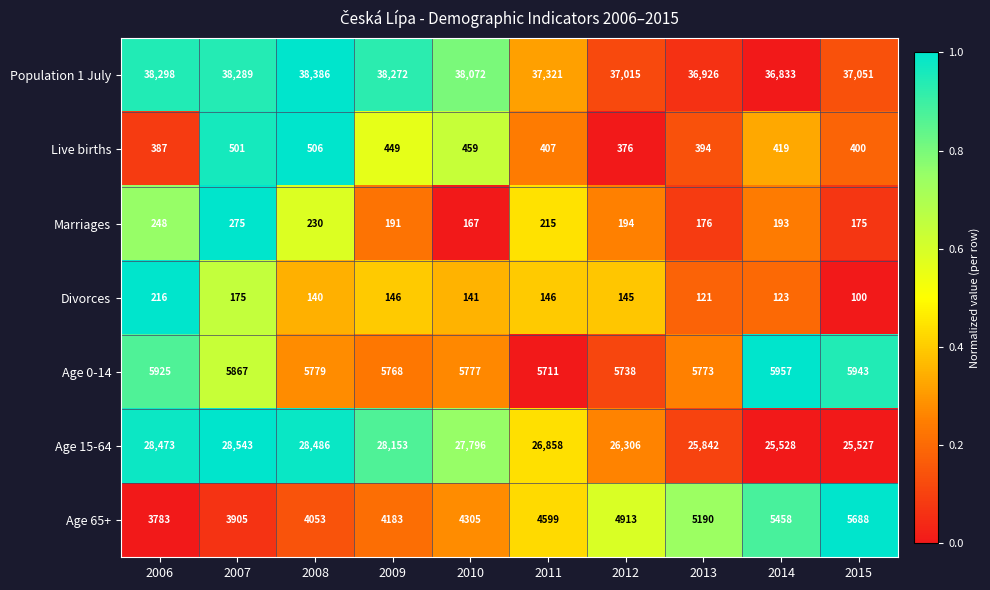

Where does the Divorces series first go above 145?

2006